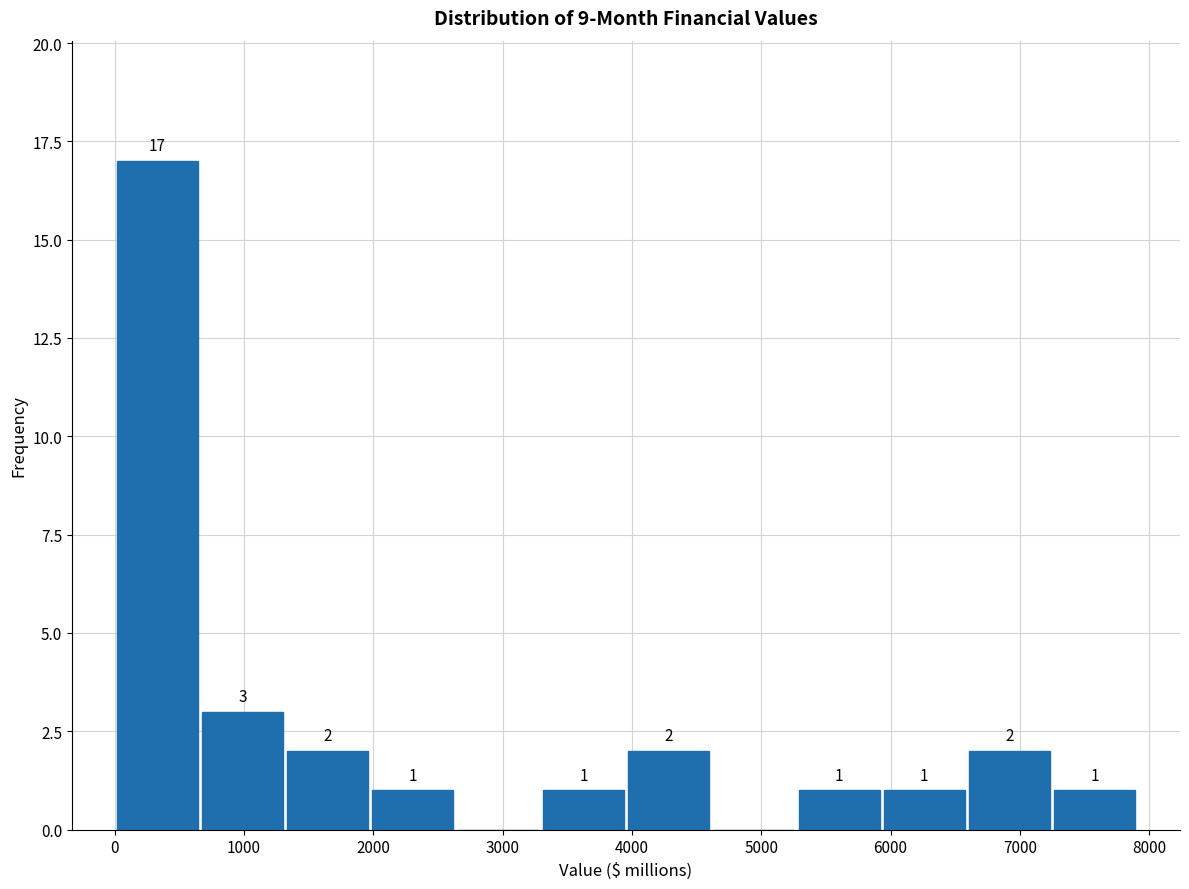

Over which range of the x-axis is the bar tallest?

0 to 700